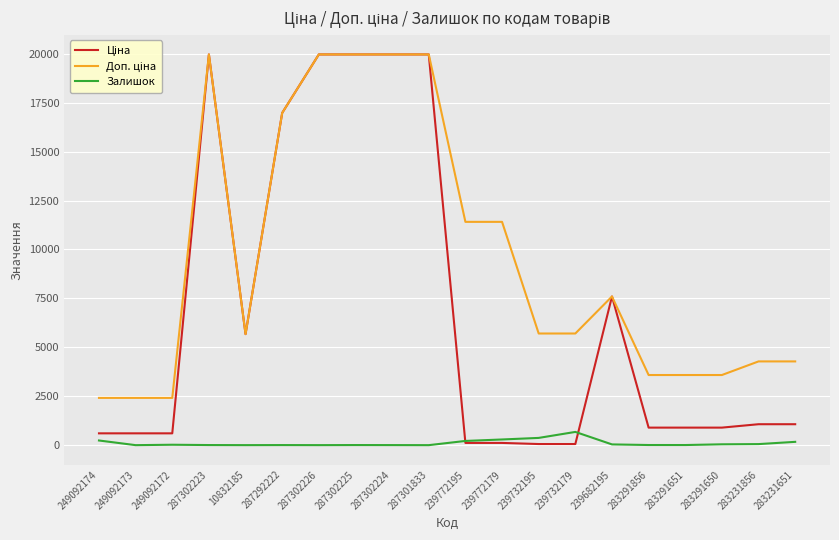

How many lines are shown in the chart?

3